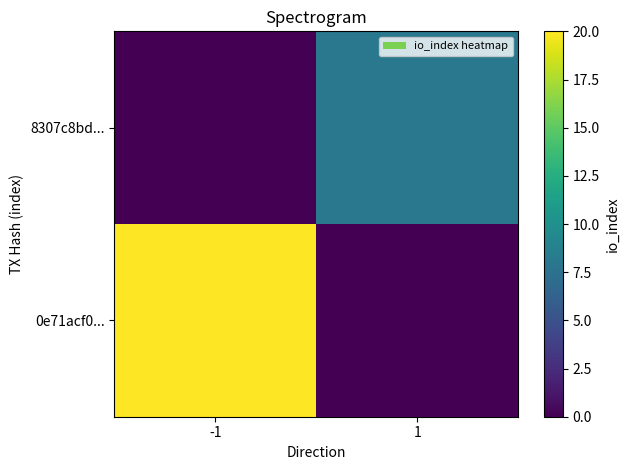

At how many categories does at least one series exceed 6?

2